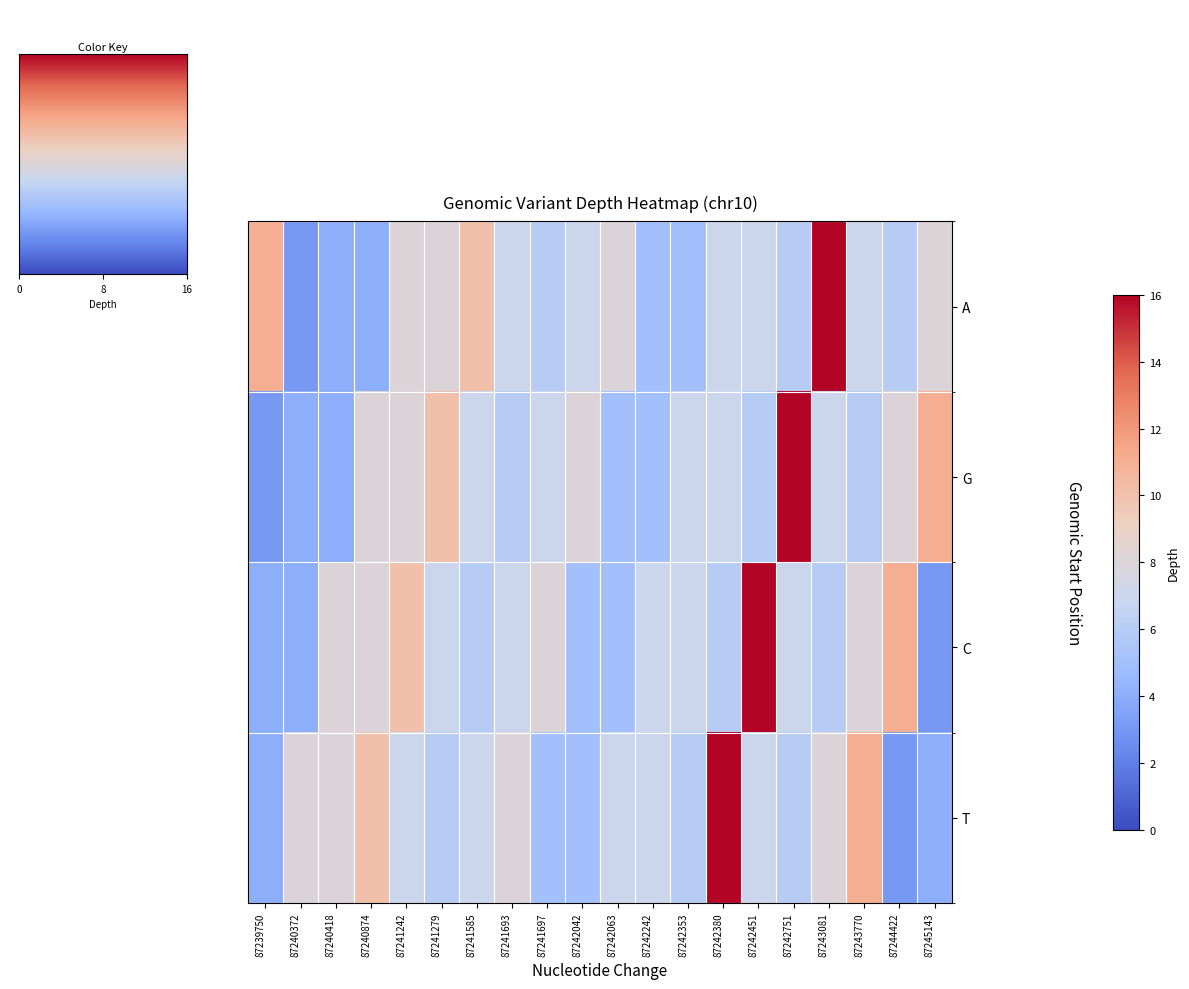

Reading right to left, extract all data points from this chart.

A: 87245143=8	87244422=6	87243770=7	87243081=16	87242751=6	87242451=7	87242380=7	87242353=5	87242242=5	87242063=8	87242042=7	87241697=6	87241693=7	87241585=10	87241279=8	87241242=8	87240874=4	87240418=4	87240372=3	87239750=11
G: 87245143=11	87244422=8	87243770=6	87243081=7	87242751=16	87242451=6	87242380=7	87242353=7	87242242=5	87242063=5	87242042=8	87241697=7	87241693=6	87241585=7	87241279=10	87241242=8	87240874=8	87240418=4	87240372=4	87239750=3
C: 87245143=3	87244422=11	87243770=8	87243081=6	87242751=7	87242451=16	87242380=6	87242353=7	87242242=7	87242063=5	87242042=5	87241697=8	87241693=7	87241585=6	87241279=7	87241242=10	87240874=8	87240418=8	87240372=4	87239750=4
T: 87245143=4	87244422=3	87243770=11	87243081=8	87242751=6	87242451=7	87242380=16	87242353=6	87242242=7	87242063=7	87242042=5	87241697=5	87241693=8	87241585=7	87241279=6	87241242=7	87240874=10	87240418=8	87240372=8	87239750=4